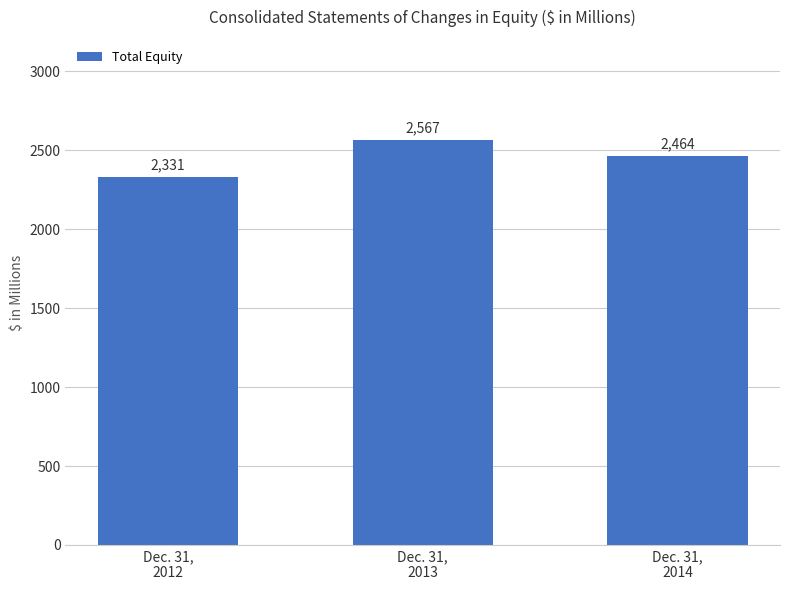

What is the difference between the values at Dec. 31,
2012 and Dec. 31,
2013?

236